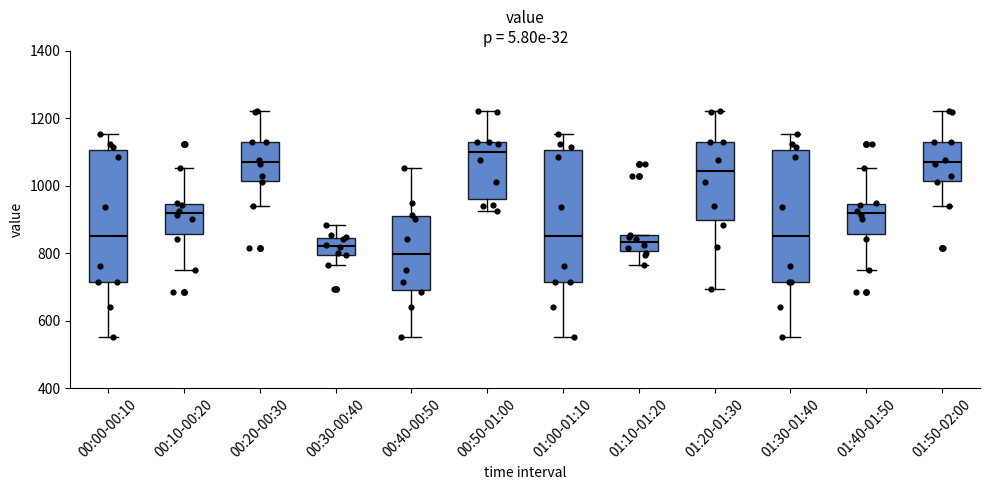

Reading left to right, read every box against the y-axis: the position of its median line, the range the box covers, and the ends of its whiskers. The values are not printed on the chart, so give them approximately, as read against the axis.

00:00-00:10: median 860, box 720 to 1100, whiskers 560 to 1160
00:10-00:20: median 920, box 860 to 940, whiskers 760 to 1060
00:20-00:30: median 1080, box 1020 to 1140, whiskers 940 to 1220
00:30-00:40: median 820, box 800 to 840, whiskers 760 to 880
00:40-00:50: median 800, box 700 to 920, whiskers 560 to 1060
00:50-01:00: median 1100, box 960 to 1140, whiskers 920 to 1220
01:00-01:10: median 860, box 720 to 1100, whiskers 560 to 1160
01:10-01:20: median 840, box 800 to 860, whiskers 760 to 860
01:20-01:30: median 1040, box 900 to 1140, whiskers 700 to 1220
01:30-01:40: median 860, box 720 to 1100, whiskers 560 to 1160
01:40-01:50: median 920, box 860 to 940, whiskers 760 to 1060
01:50-02:00: median 1080, box 1020 to 1140, whiskers 940 to 1220